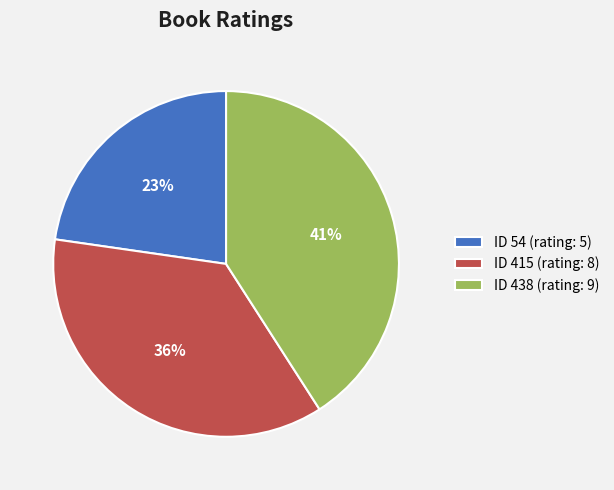

How many segments does this pie chart have?

3